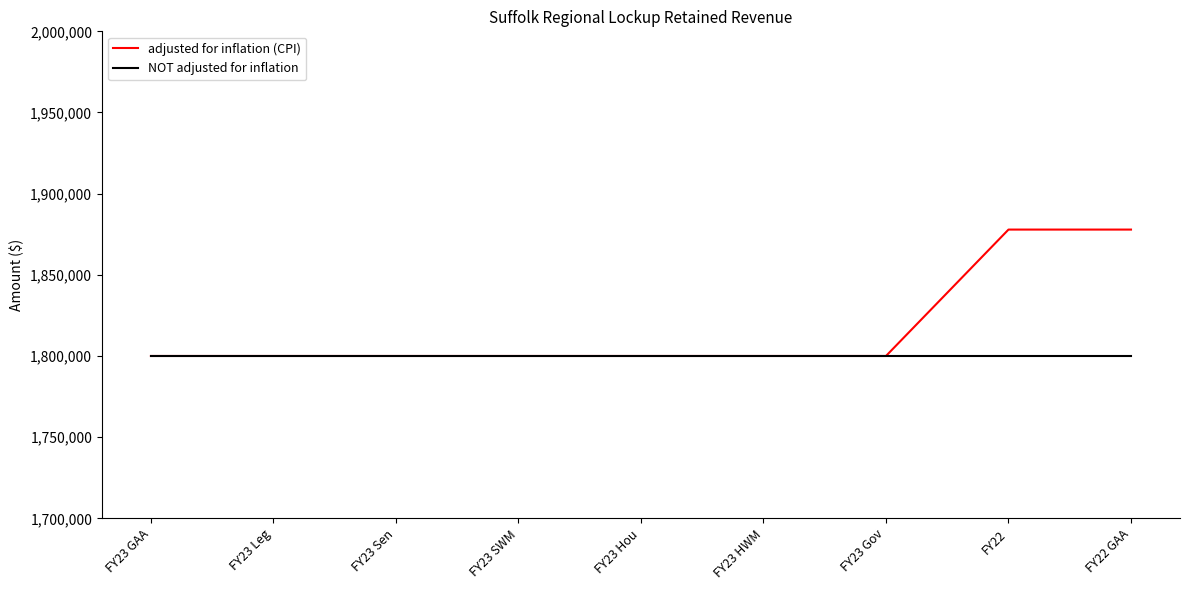

Which series has the largest total across all categories?

adjusted for inflation (CPI)